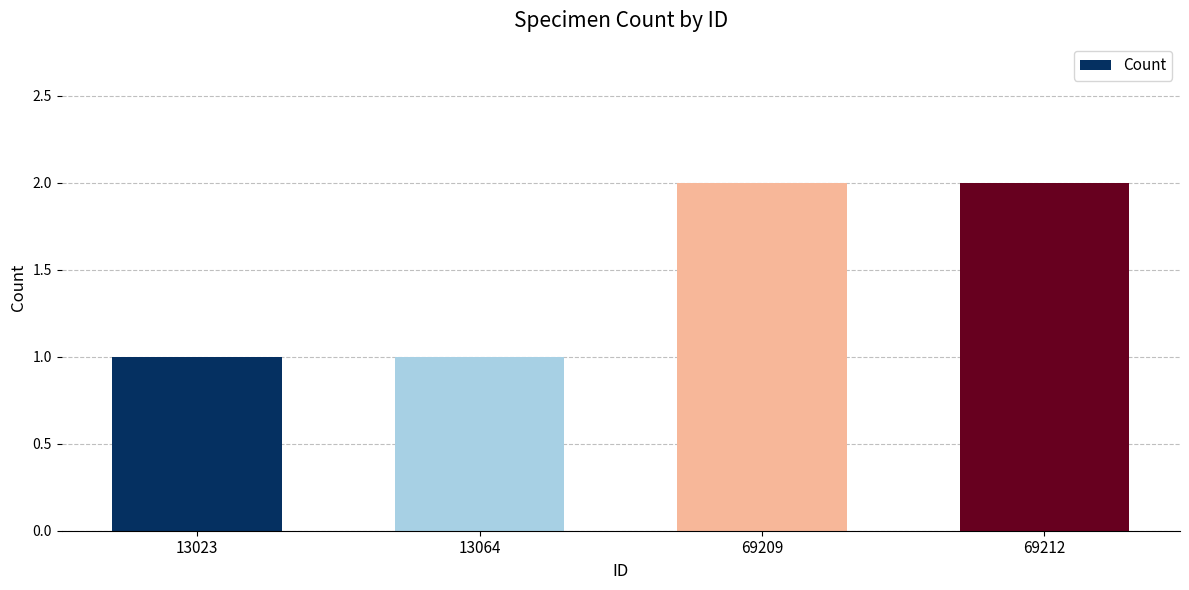

What is the minimum value shown in the chart?

1